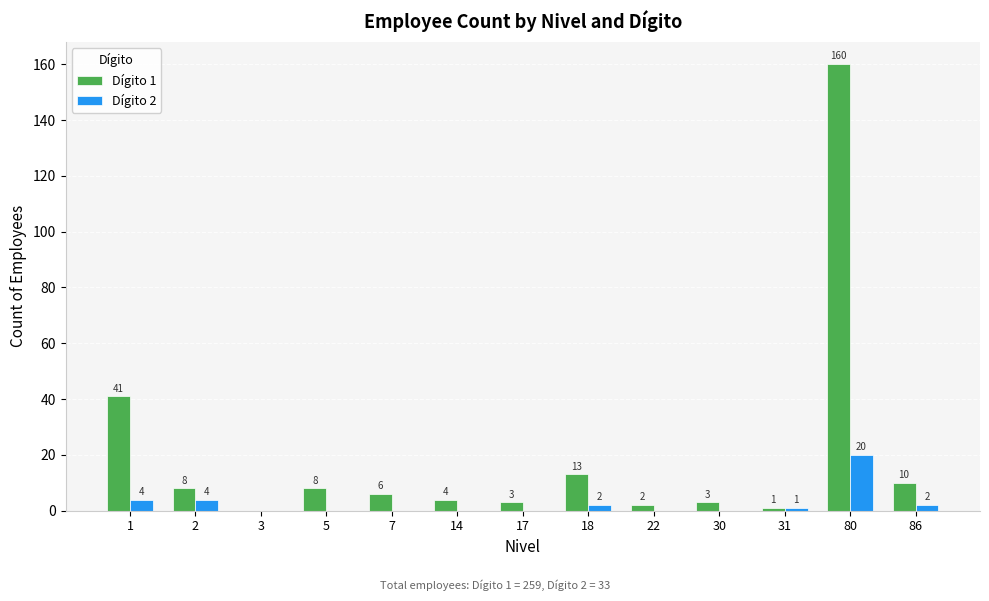

Reading left to right, list all the values displayed in this chart.

Dígito 1: 1=41	2=8	3=0	5=8	7=6	14=4	17=3	18=13	22=2	30=3	31=1	80=160	86=10
Dígito 2: 1=4	2=4	3=0	5=0	7=0	14=0	17=0	18=2	22=0	30=0	31=1	80=20	86=2